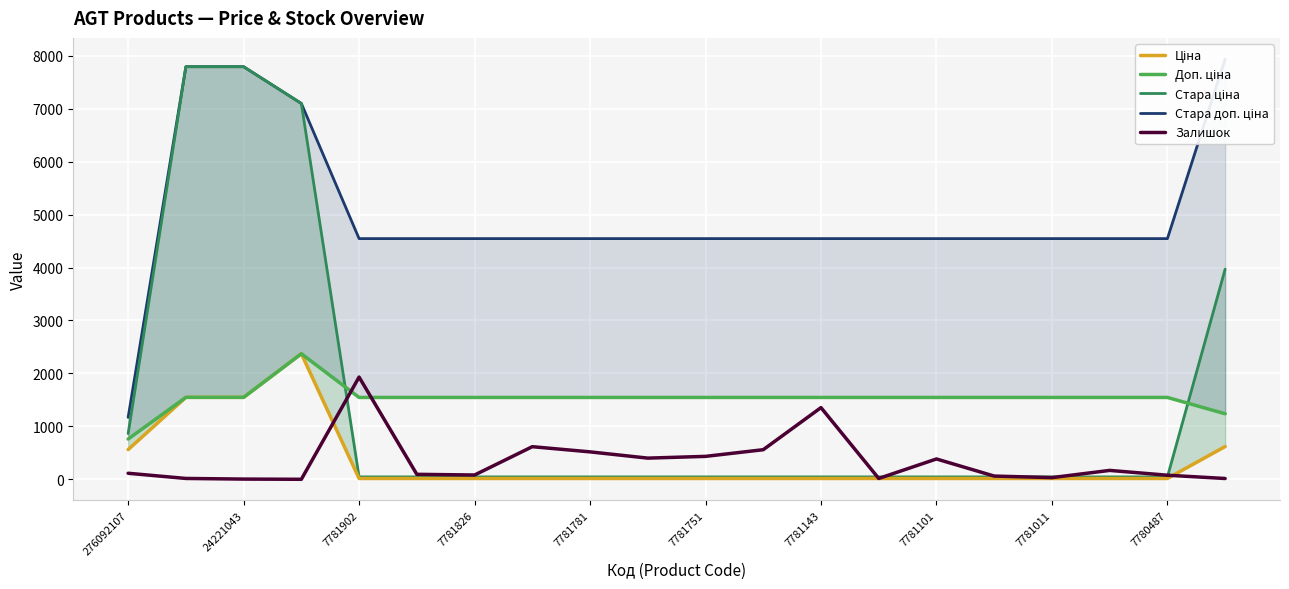

Which series ends up on top after the final intersection of Стара ціна and Доп. ціна?

Стара ціна